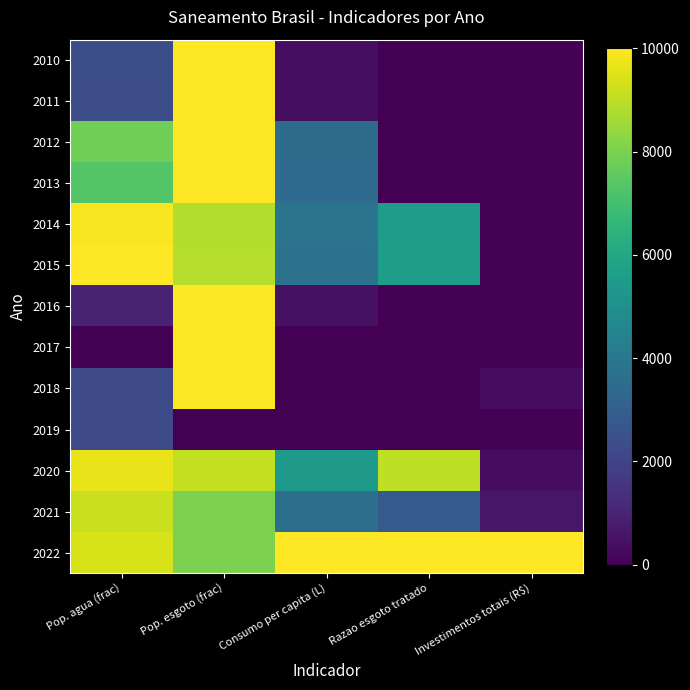

At which category is the sum across all series the highest?

Pop. esgoto (frac)